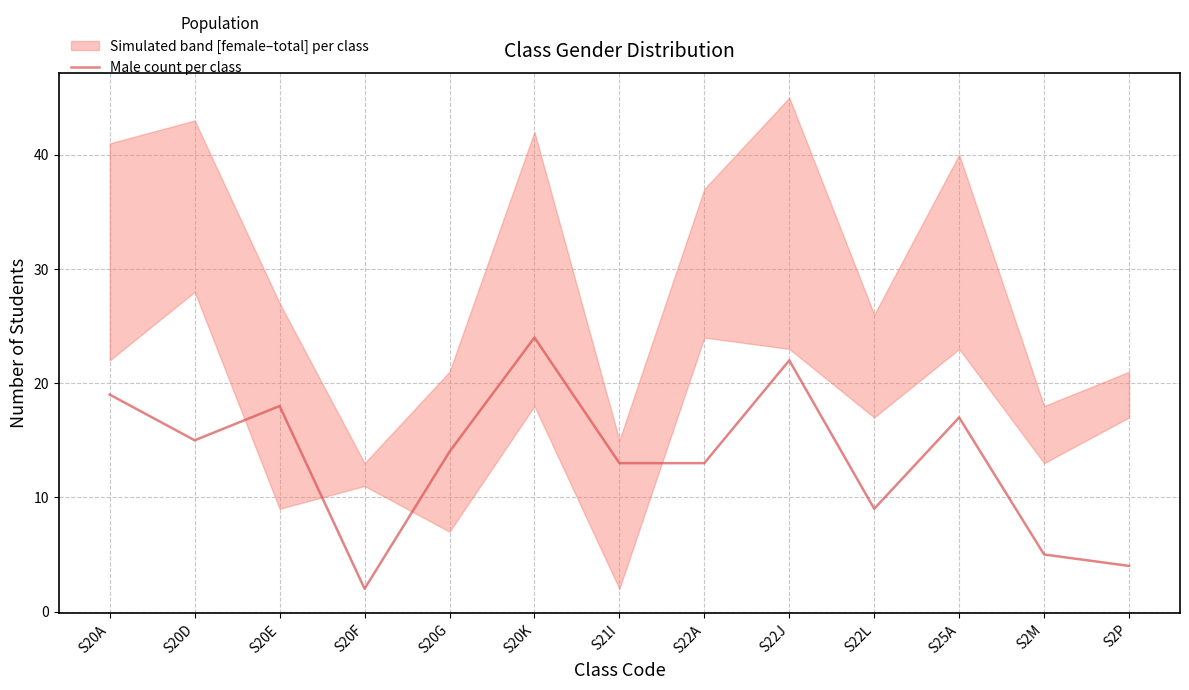

What is the sum of the values at S22J and S22L?

31